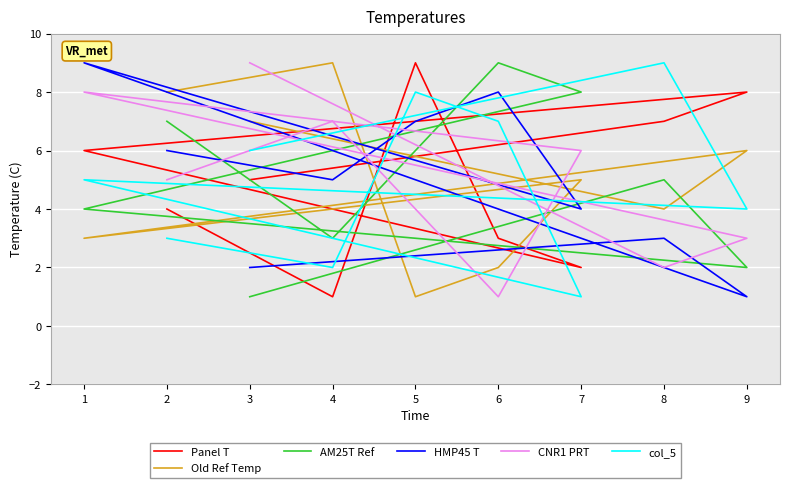

True or false: CNR1 PRT and Panel T intersect in this chart.

True